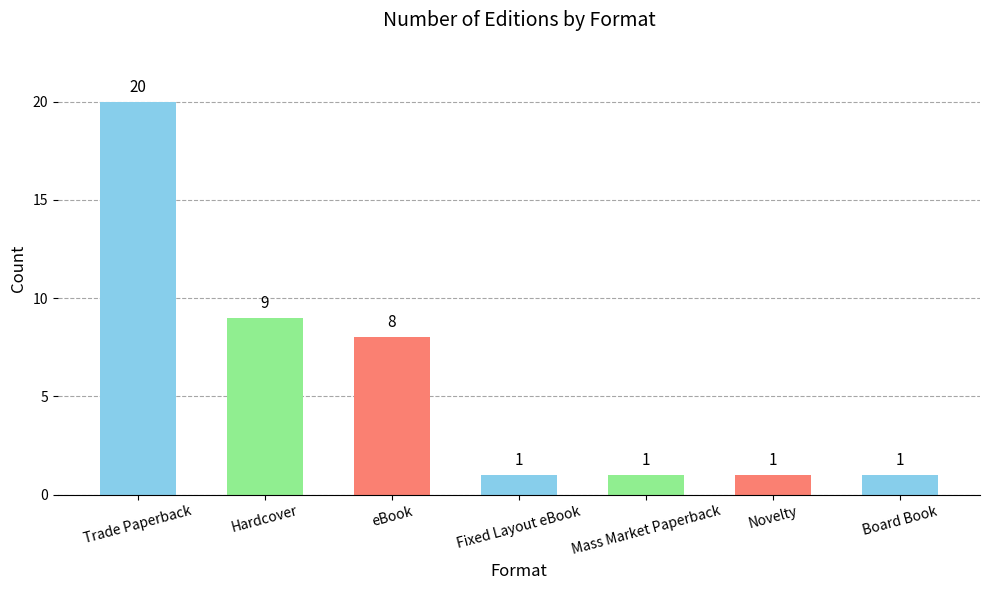

How many values exceed 1?

3